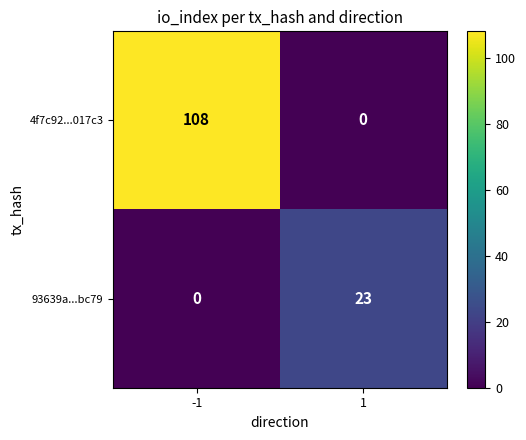

Reading left to right, transcribe all the data shown in this chart.

4f7c92...017c3: 108	0
93639a...bc79: 0	23